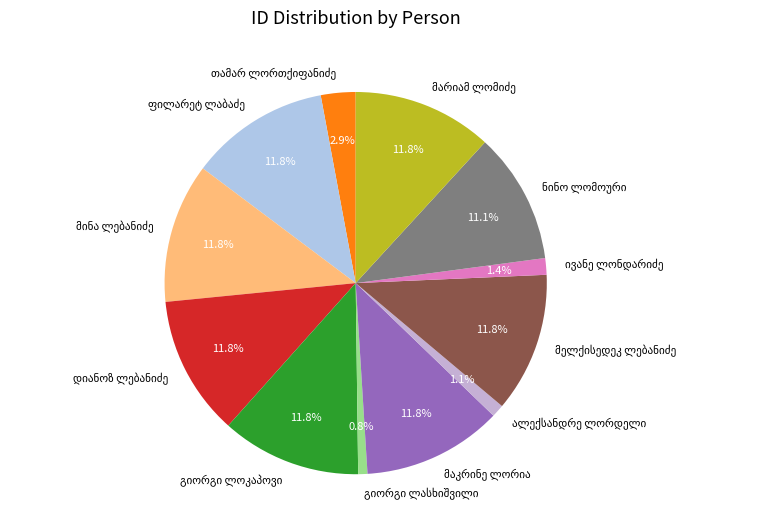

Is there a majority slice in this chart?

No